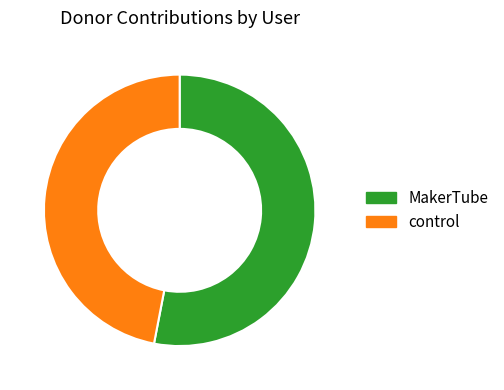

Is there a majority slice in this chart?

Yes